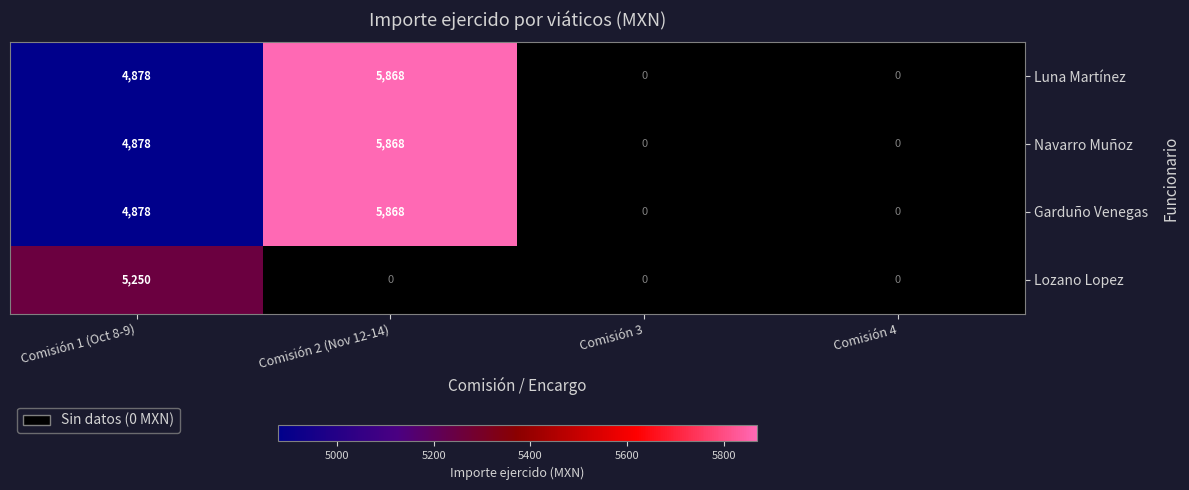

The Luna Martínez series shows 4878 at Comisión 1 (Oct 8-9). True or false?

True